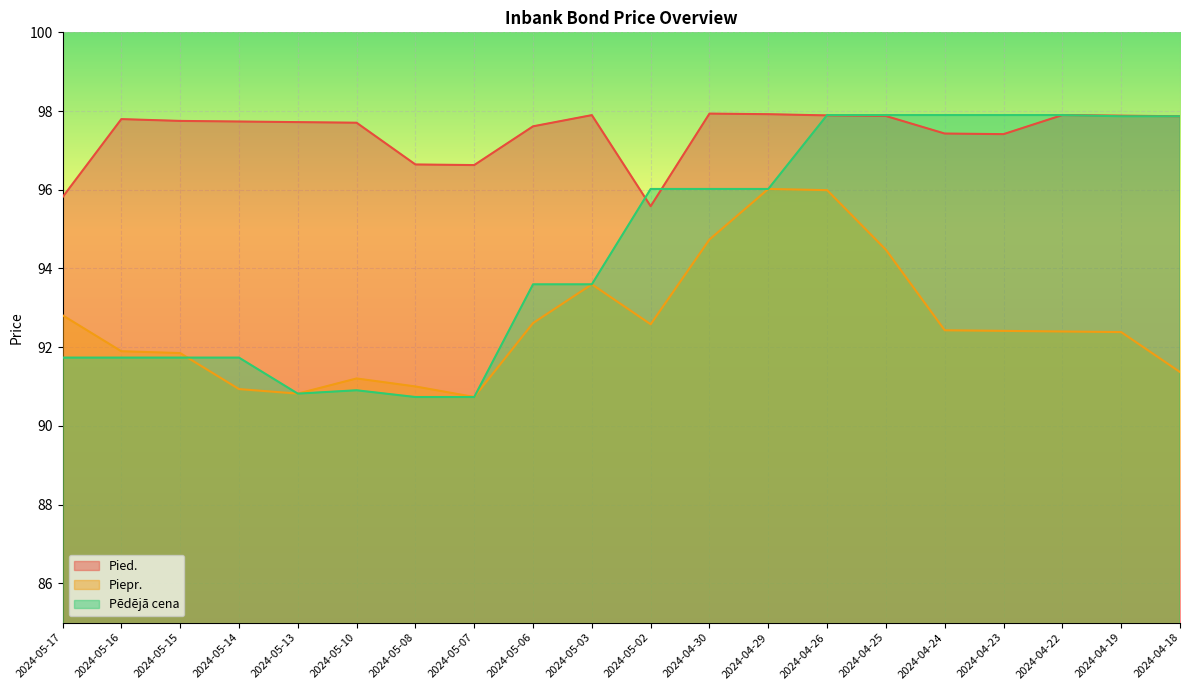

What is the average value of the Piepr. series?

92.6